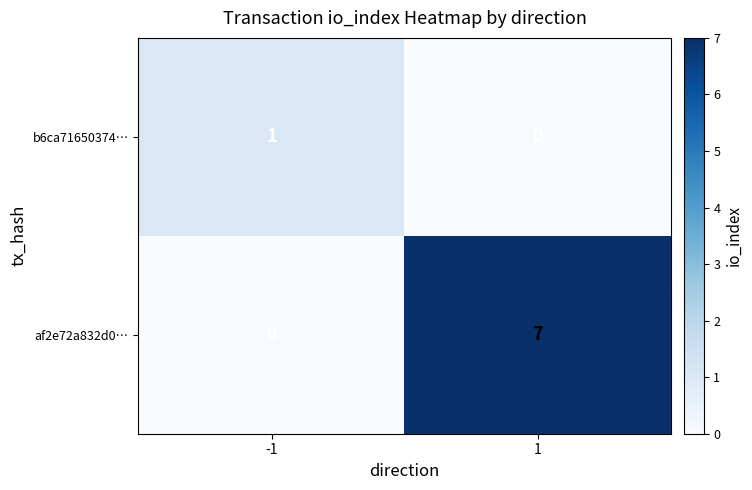

Count the number of data series in this chart.

2